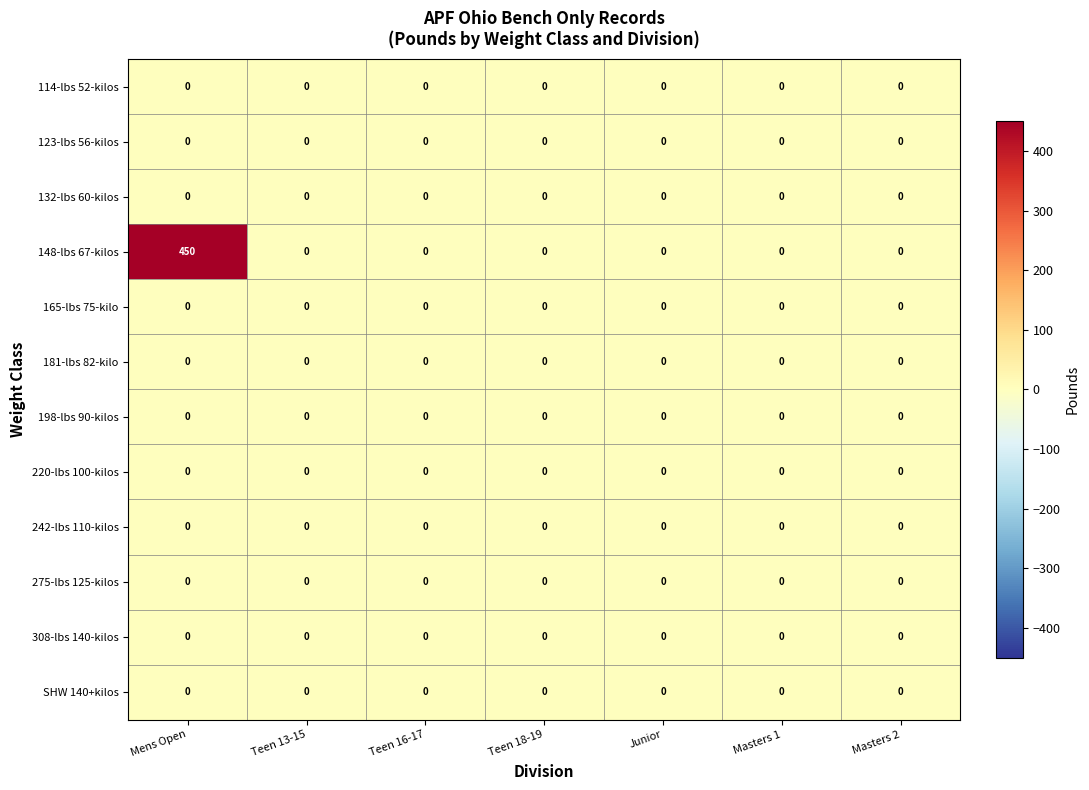

The 165-lbs 75-kilo series shows 0 at Teen 16-17. True or false?

True